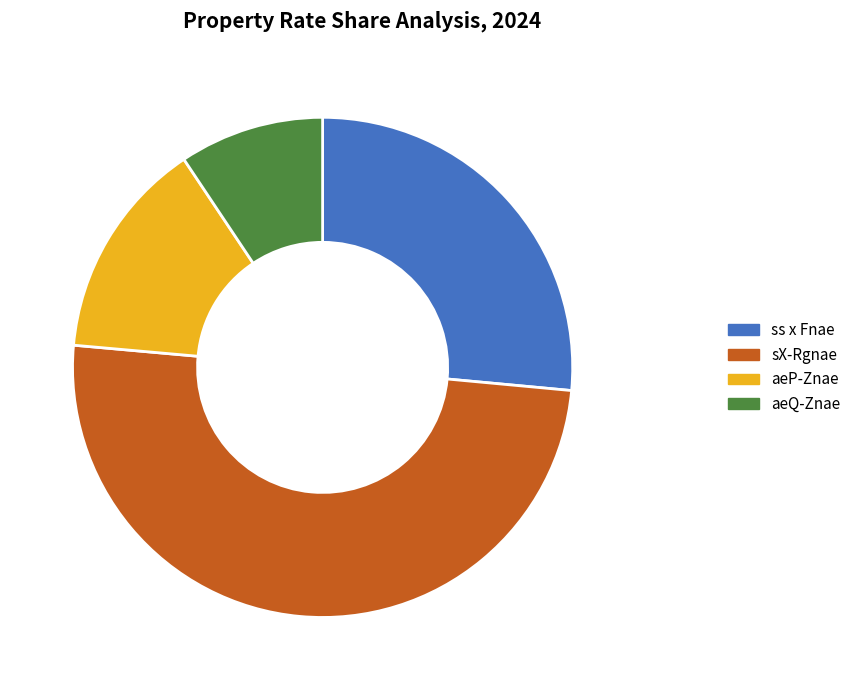

The 3800 (14.6) slice represents 9% of the pie. True or false?

True